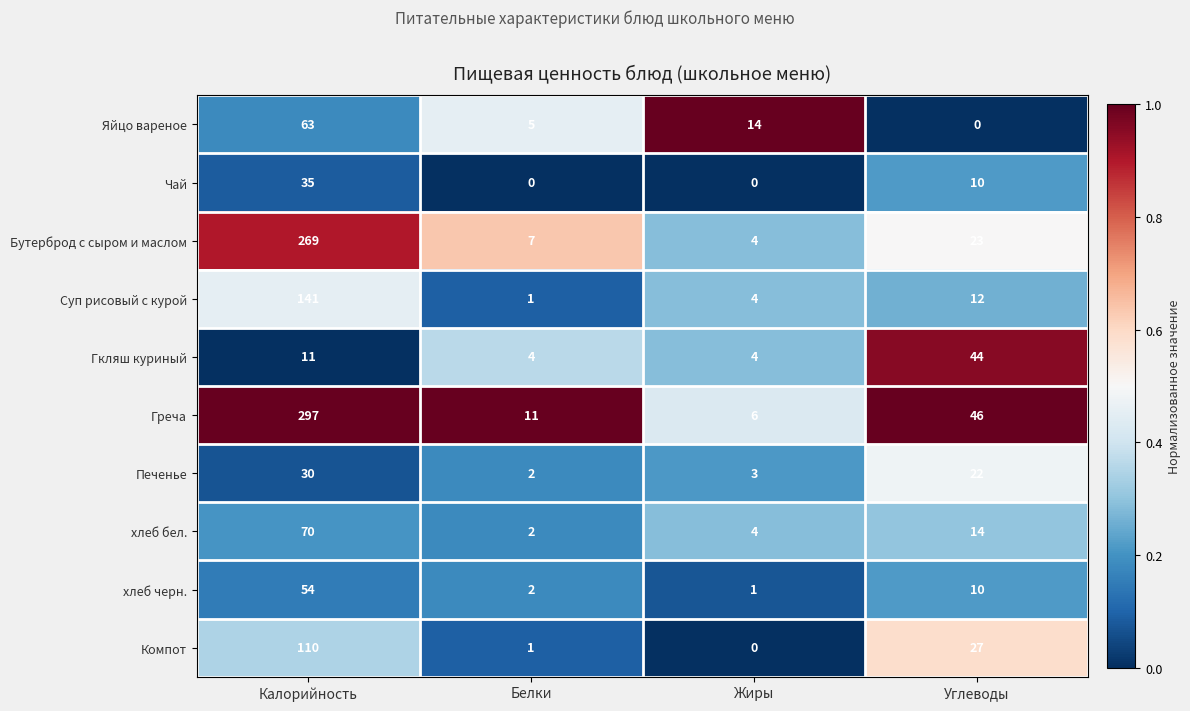

What is the sum of all Бутерброд с сыром и маслом values?

303